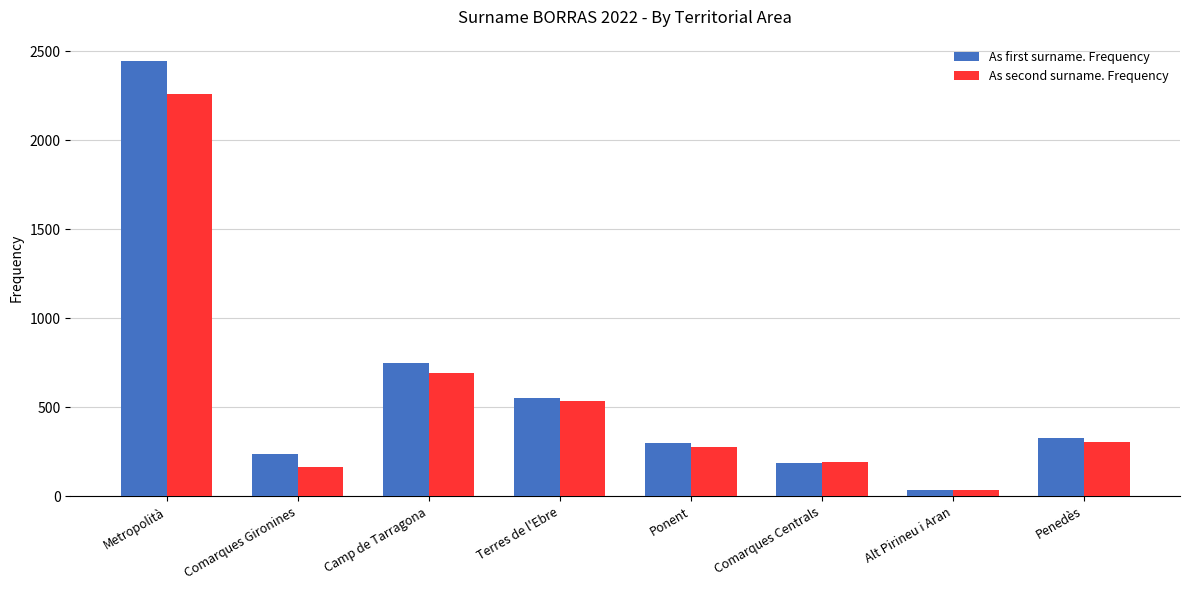

The value of As second surname. Frequency at Ponent is 279. True or false?

True